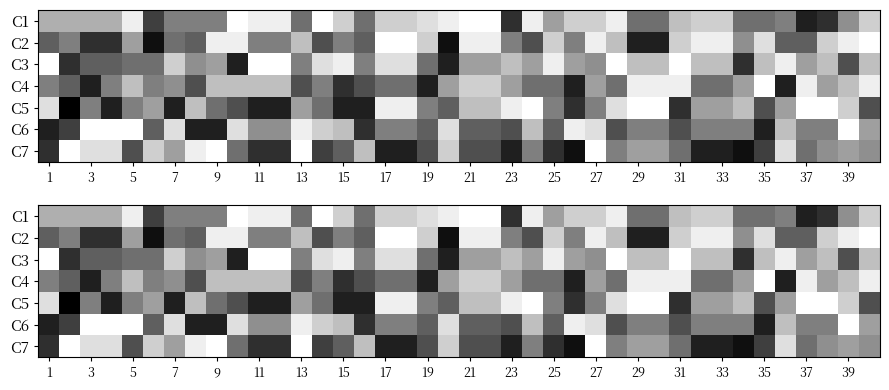

List the series in order of their peak value, highest first.

C5, C2, C7, C1, C3, C4, C6